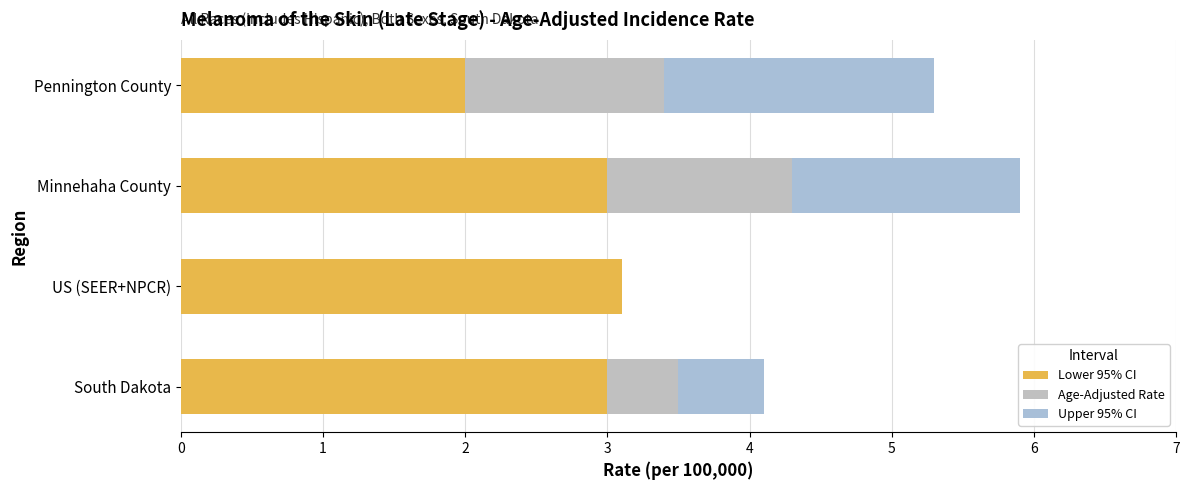

Count the Age-Adjusted Rate values in the range 0 to 1.

2